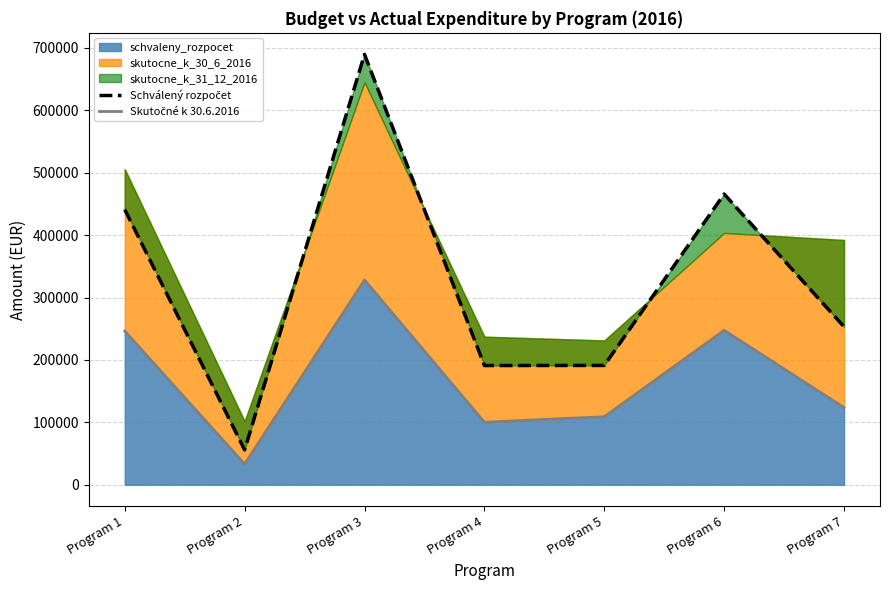

Which category has the lowest value in the schvaleny_rozpocet series?

Program 2